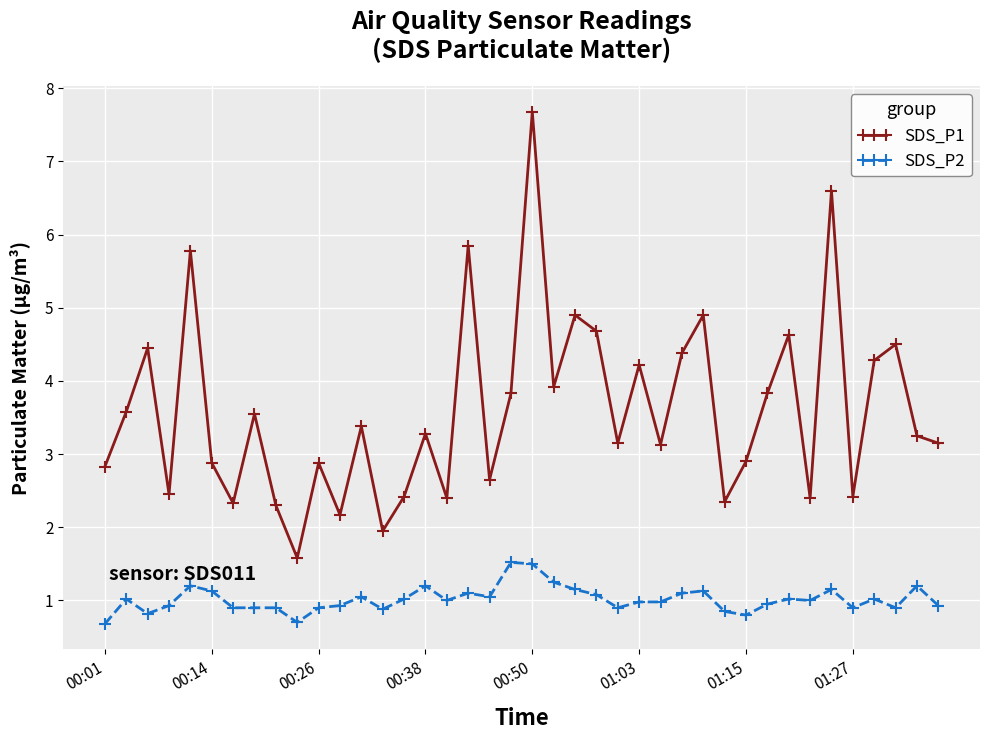

What is the average value of the SDS_P2 series?

1.0